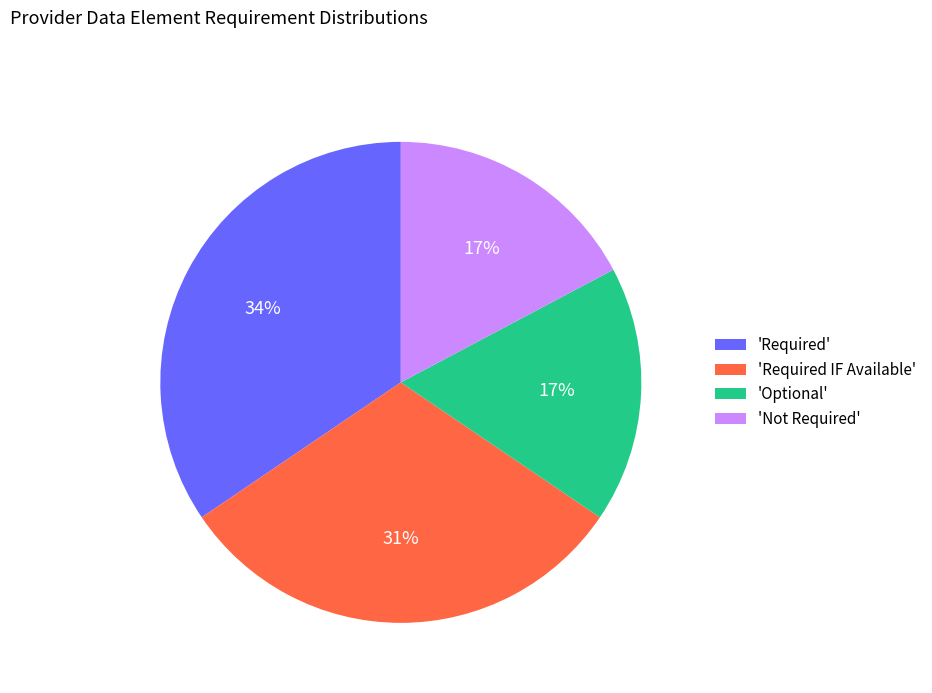

To the nearest percent, what portion does 'Optional' represent?

17%